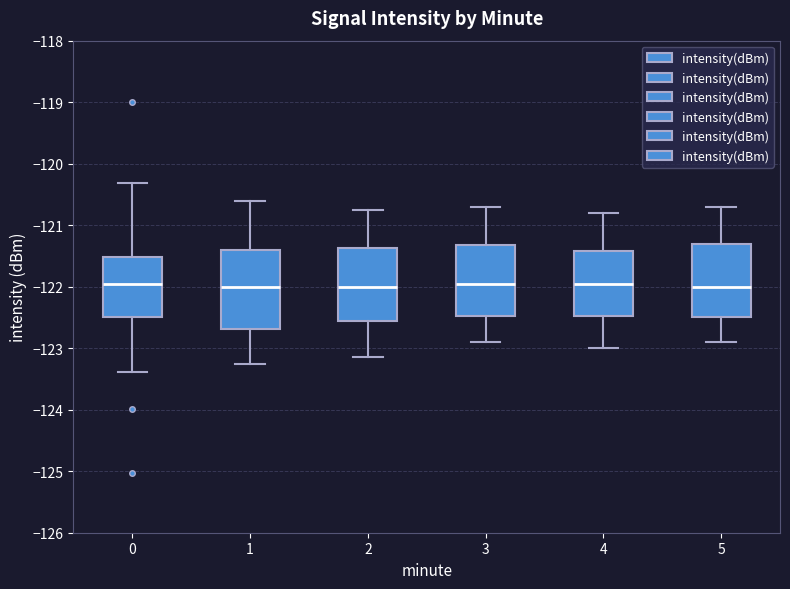

Reading left to right, read every box against the y-axis: the position of its median line, the range the box covers, and the ends of its whiskers. The values are not printed on the chart, so give them approximately, as read against the axis.

0: median -122.0, box -122.5 to -121.5, whiskers -123.4 to -120.3
1: median -122.0, box -122.7 to -121.4, whiskers -123.3 to -120.6
2: median -122.0, box -122.5 to -121.4, whiskers -123.1 to -120.7
3: median -121.9, box -122.5 to -121.3, whiskers -122.9 to -120.7
4: median -121.9, box -122.5 to -121.4, whiskers -123.0 to -120.8
5: median -122.0, box -122.5 to -121.3, whiskers -122.9 to -120.7